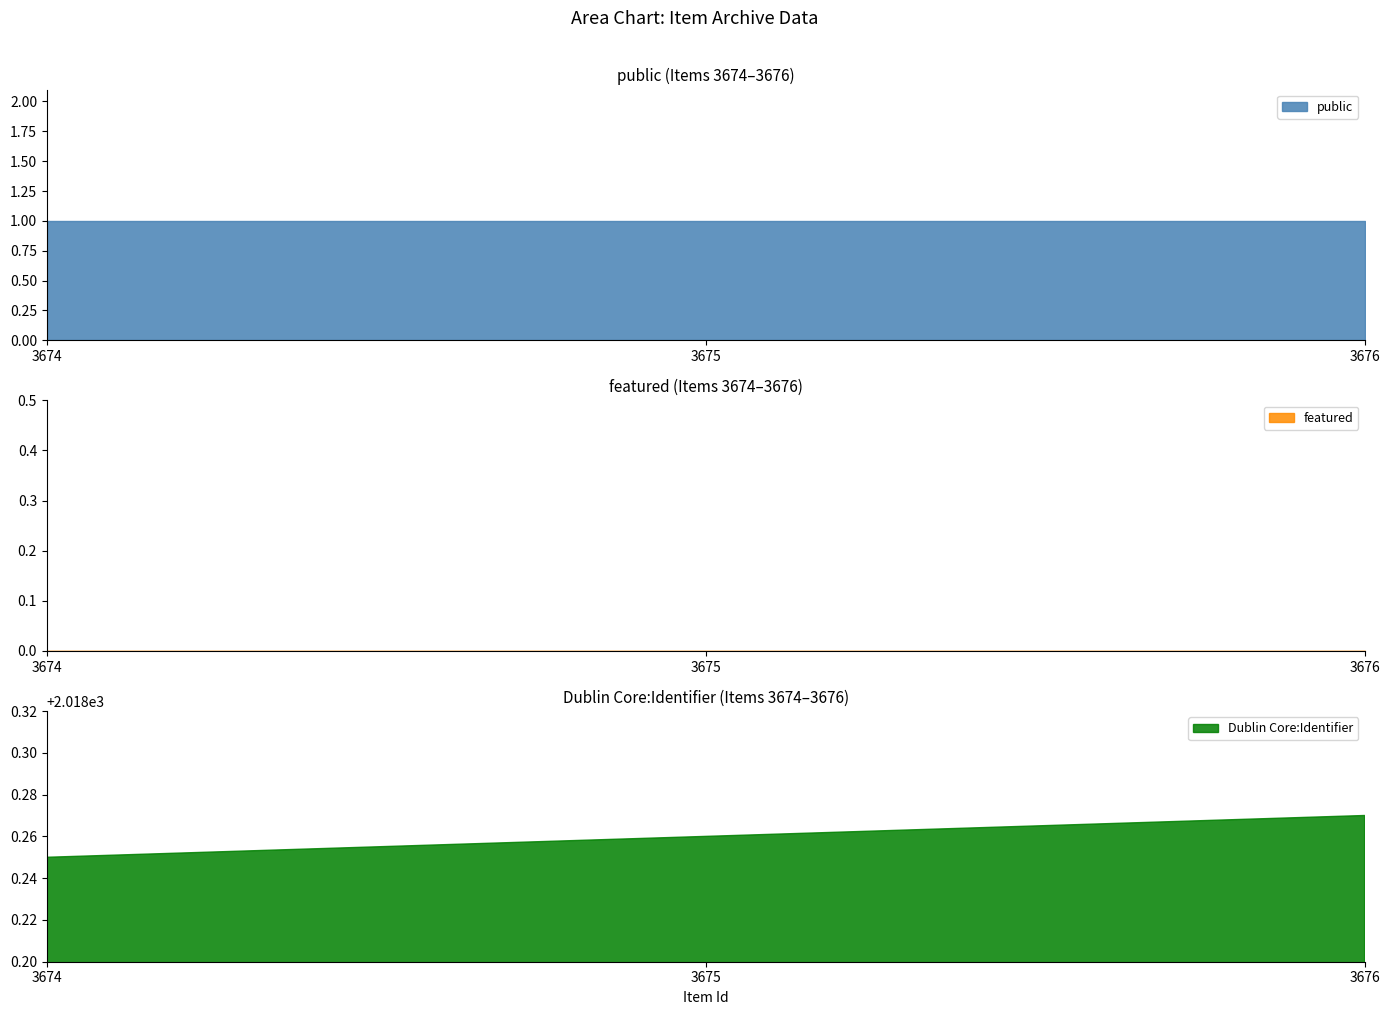

The value of Dublin Core:Identifier at 3674 is 892.2. True or false?

False